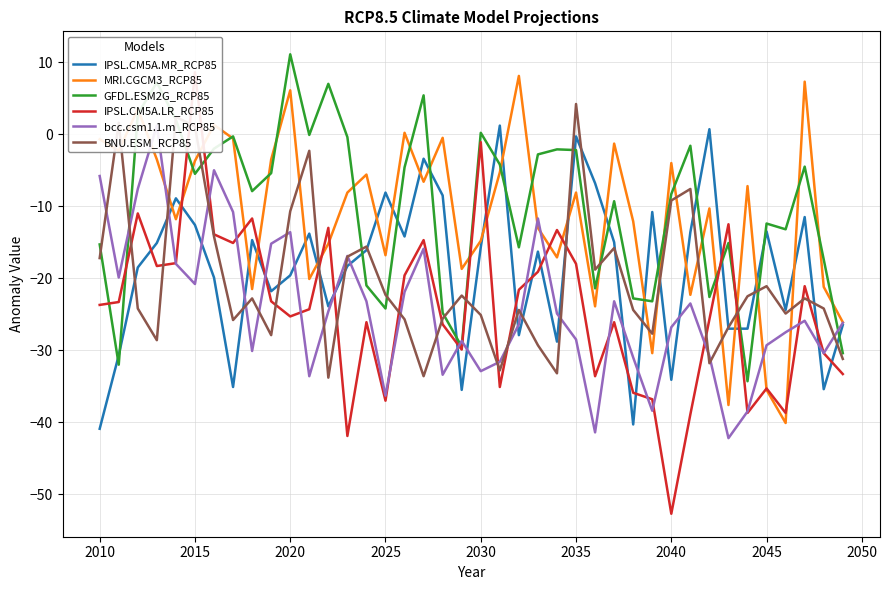

At how many categories does at least one series exceed -39?

40